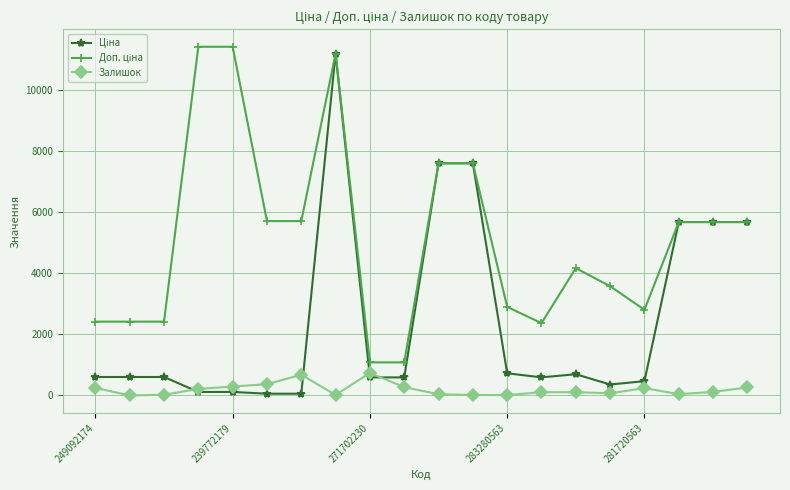

What is the greatest value displayed?

11410.0